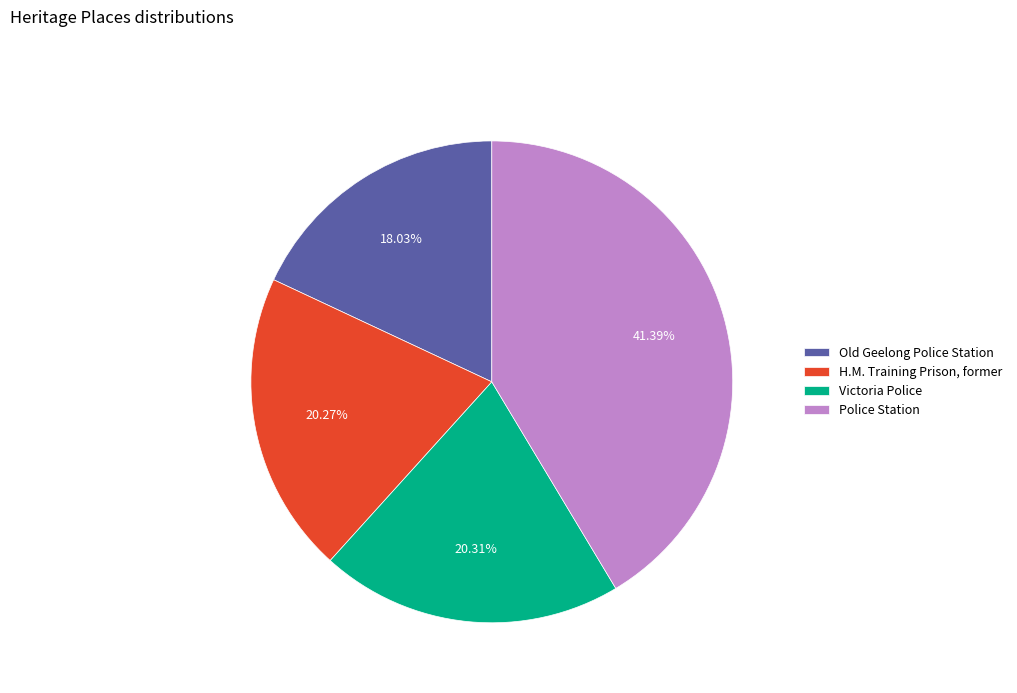

True or false: Police Station accounts for 41% of the total.

True